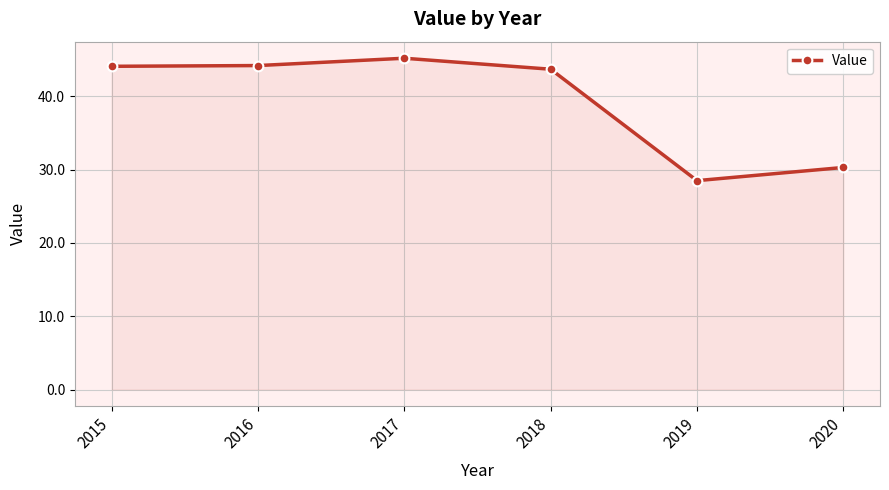

What is the change in value from 2018 to 2019?

-15.2